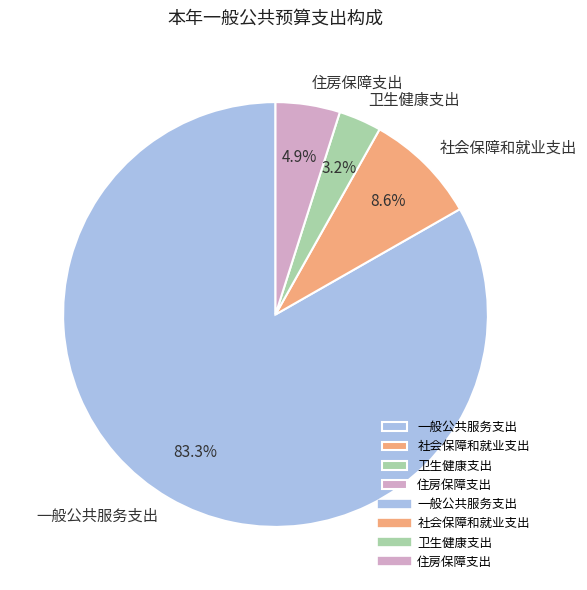

How many segments does this pie chart have?

4